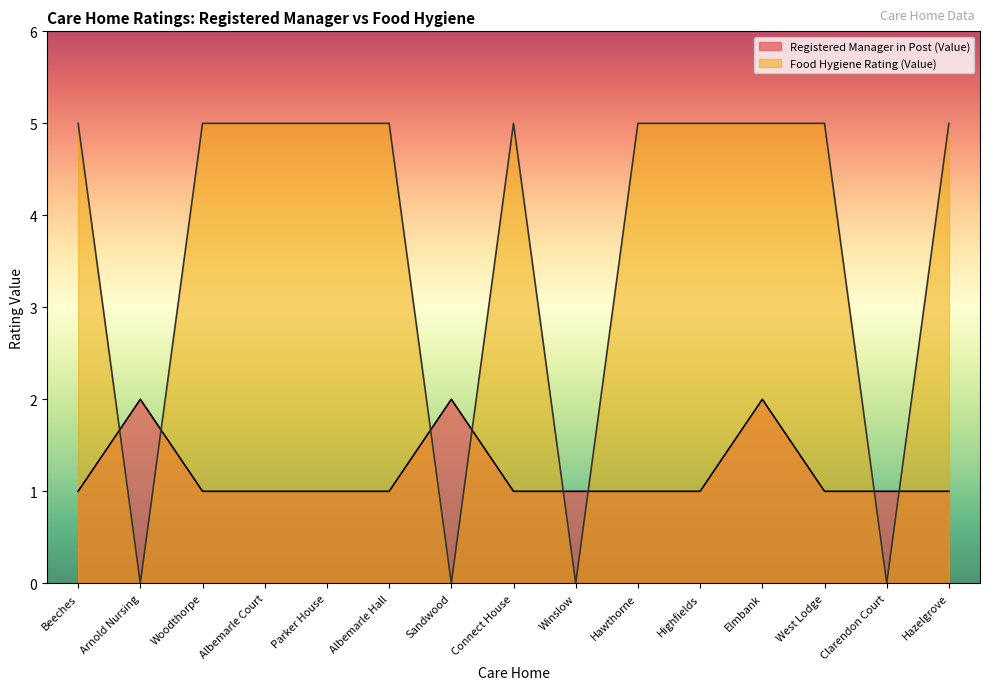

Is it true that Registered Manager in Post (Value) equals 1 at West Lodge?

True